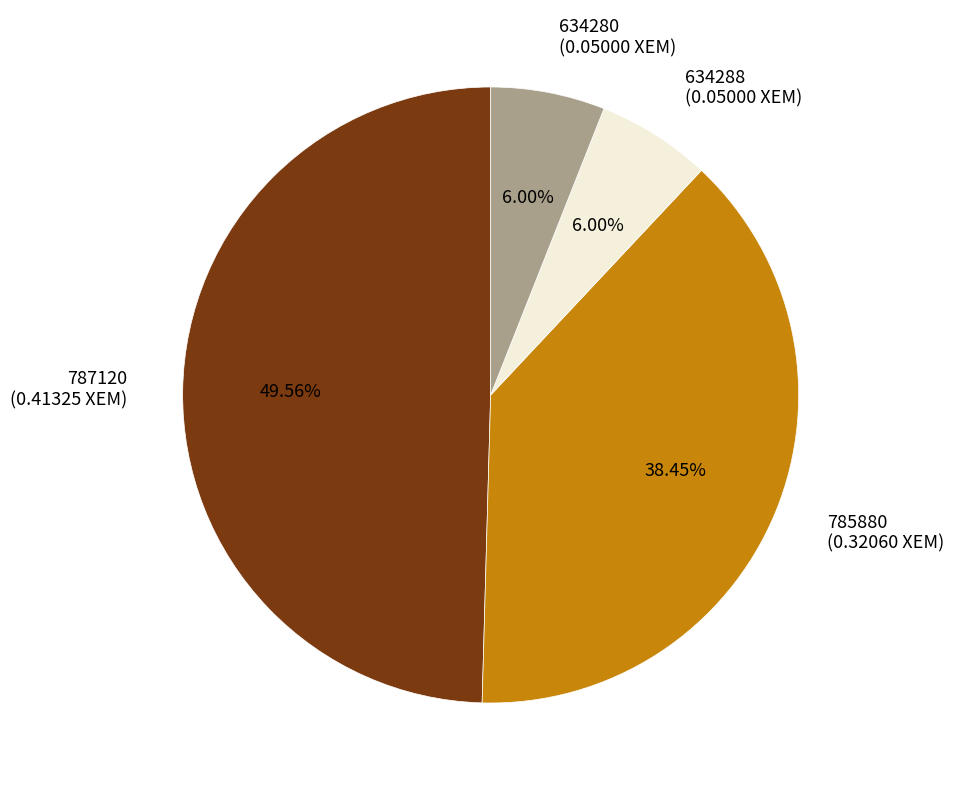

Does 634288 (0.05000 XEM) account for over 50% of the chart?

No